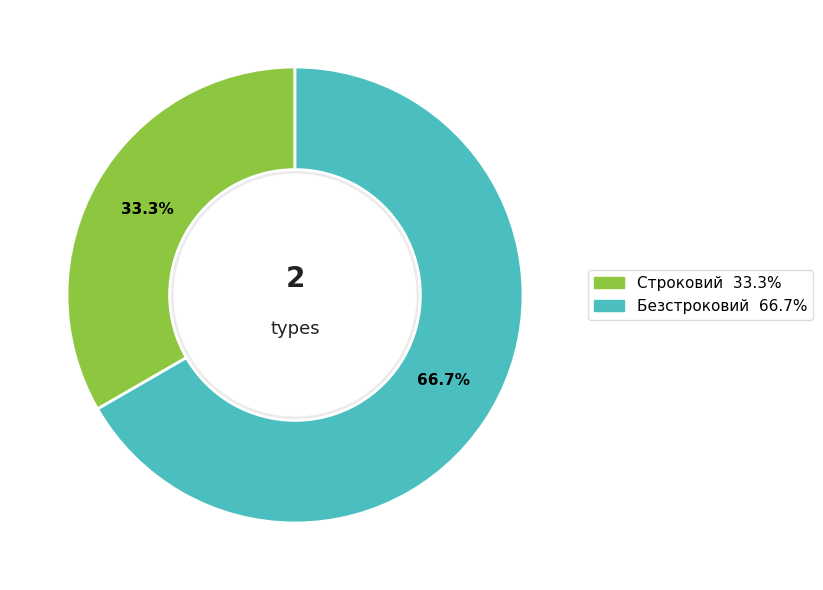

What is the majority slice?

Безстроковий